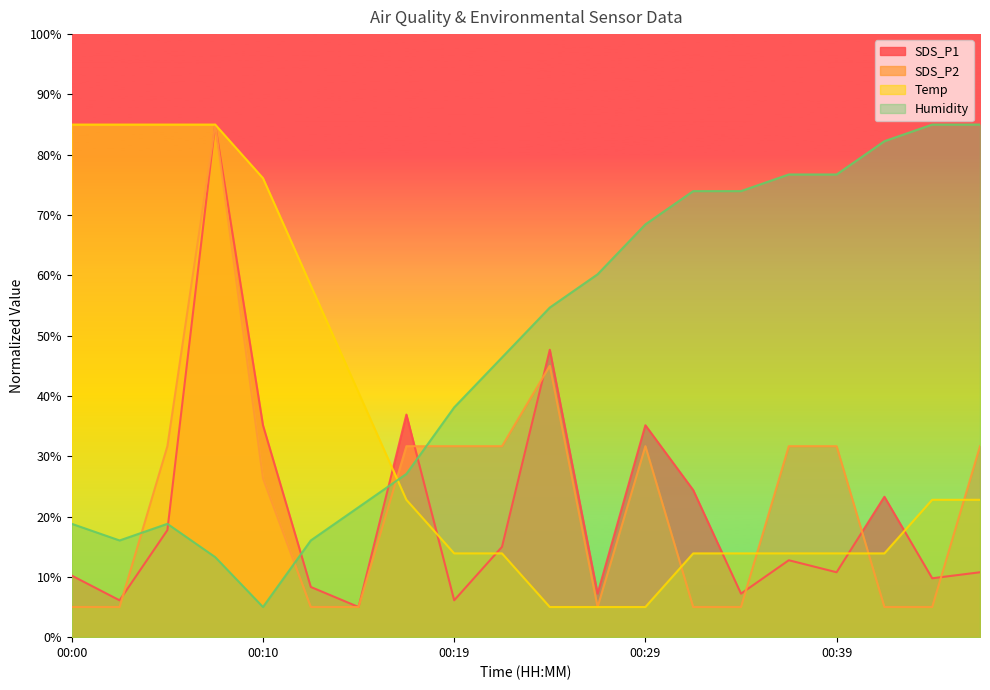

In Humidity, how many points are higher than both neighbors (excluding endpoints)?

1